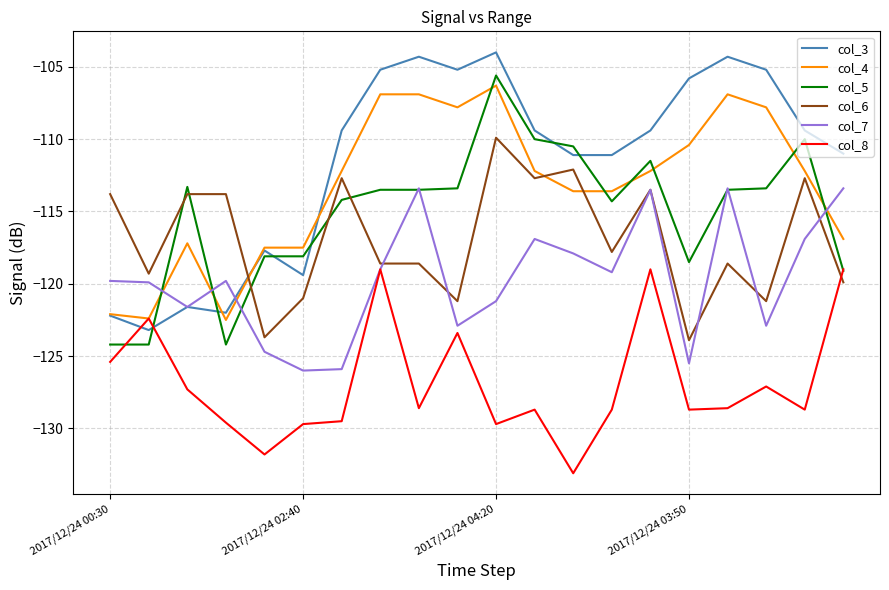

Which series has the largest total across all categories?

col_3